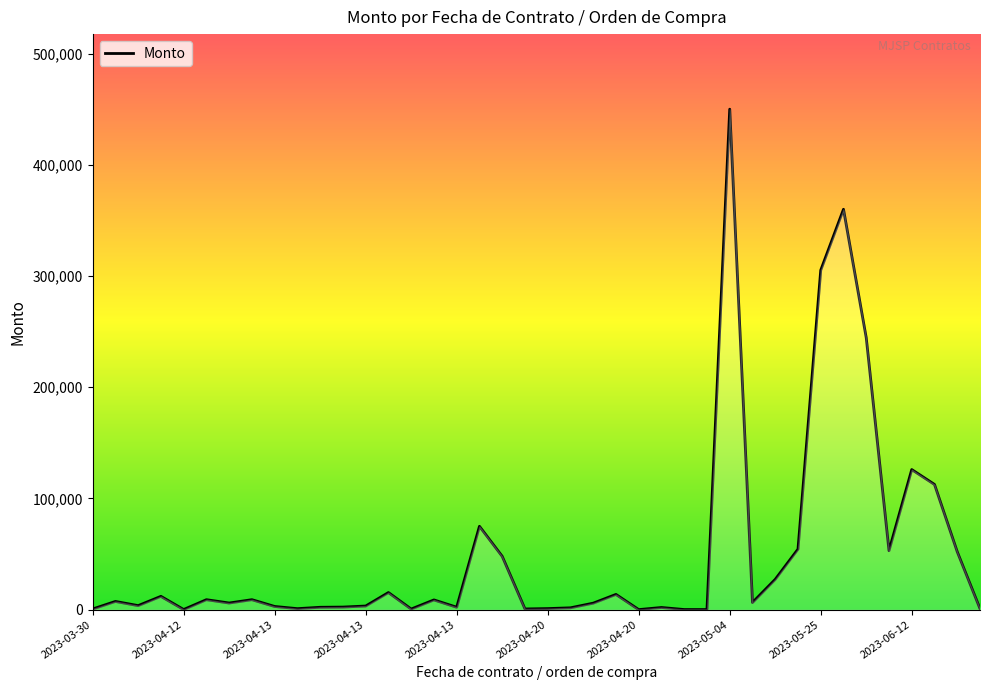

What is the maximum value shown in the chart?

450000.0